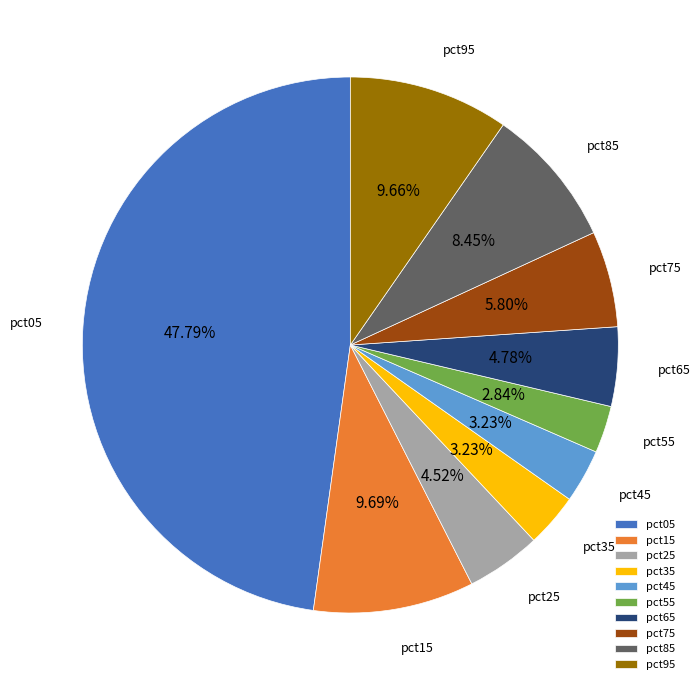

Count the number of slices in the pie.

10